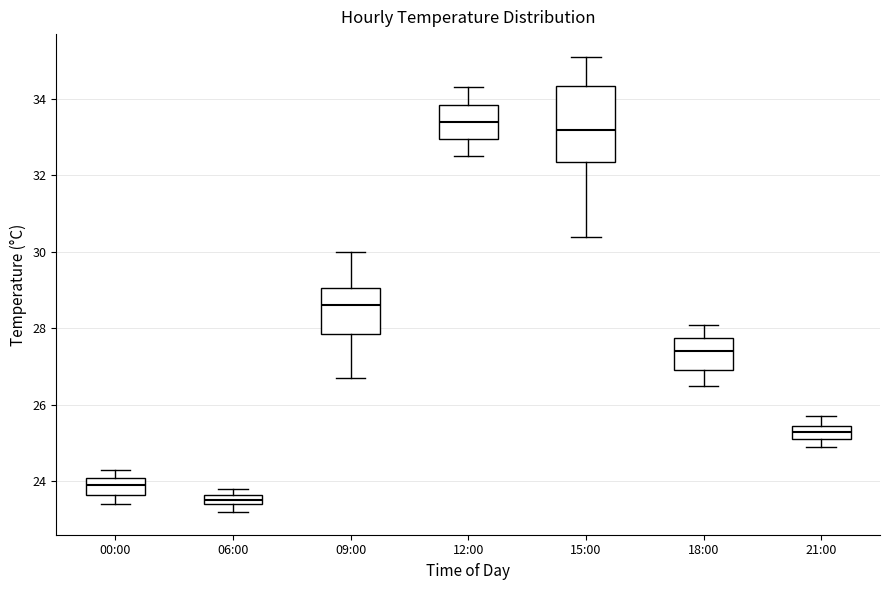

Where does the lower whisker of the box for 00:00 end on the y-axis? The values are not printed on the chart, so give them approximately, as read against the axis.

23.4